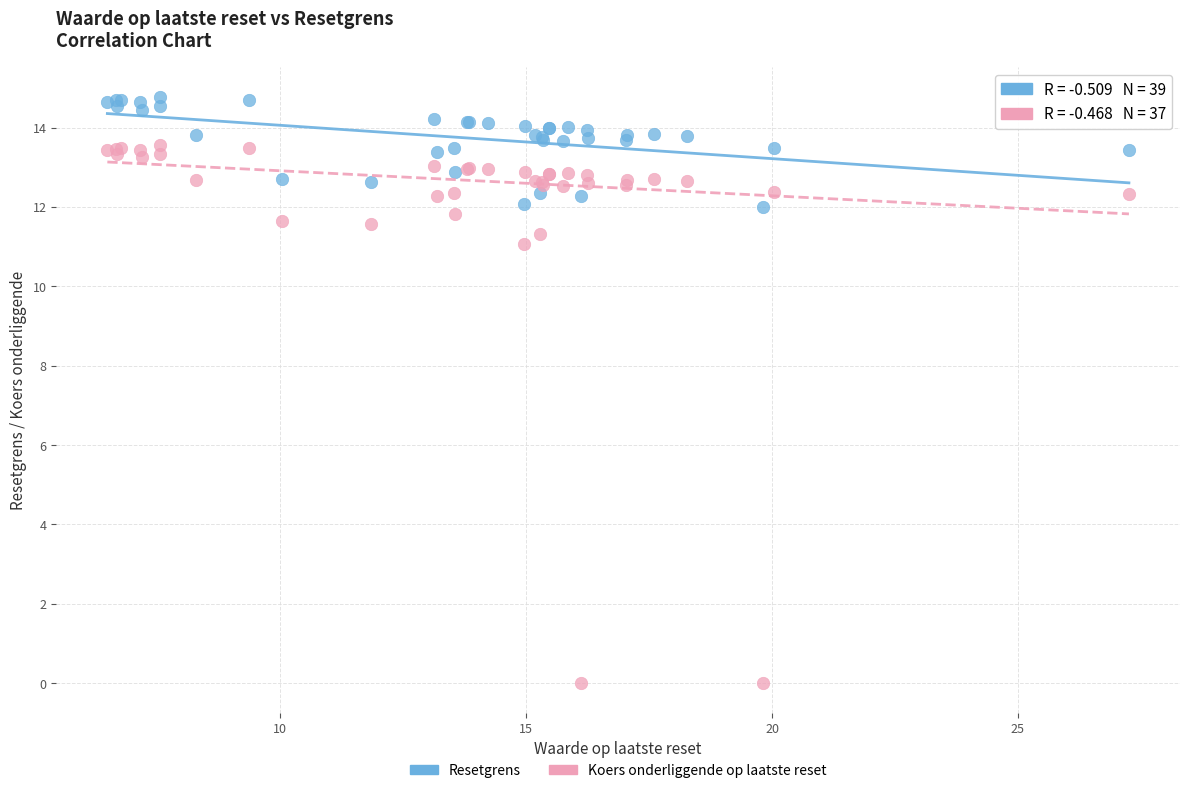

Which series has the largest Y range (max minus min)?

Koers onderliggende op laatste reset